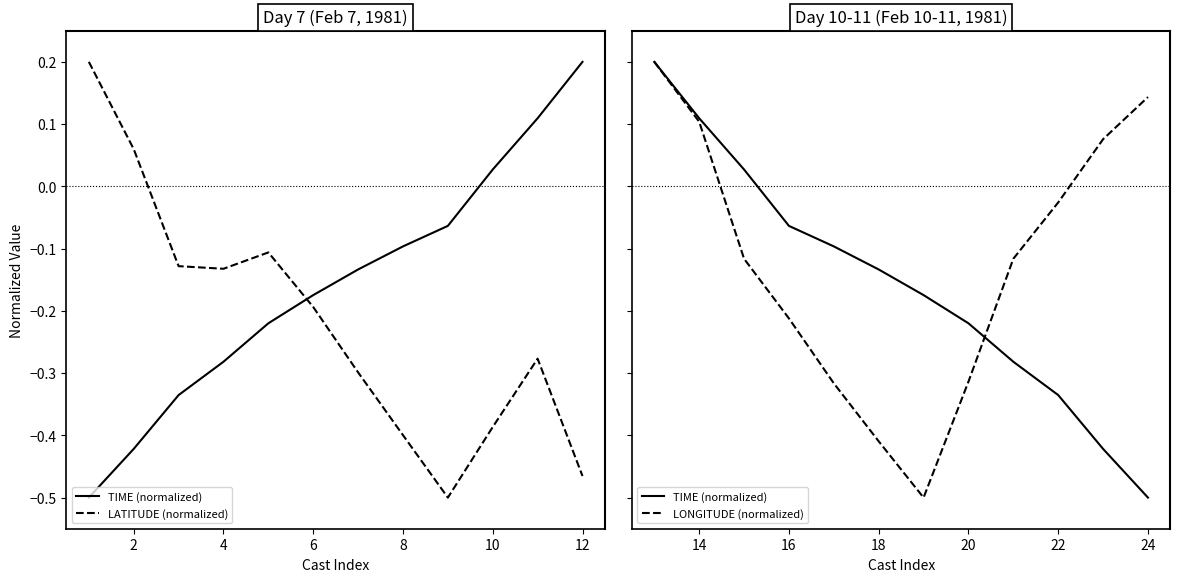

True or false: LONGITUDE (normalized) and TIME (normalized) cross at least once.

True